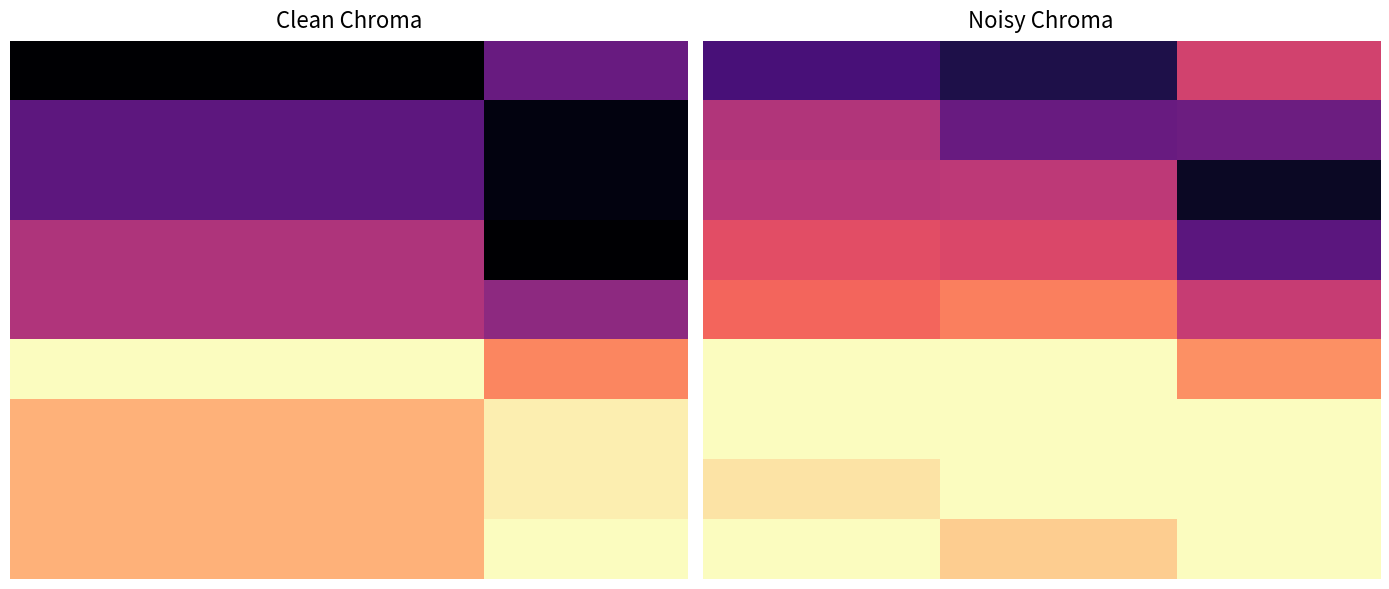

What is the maximum value for 5?

0.5